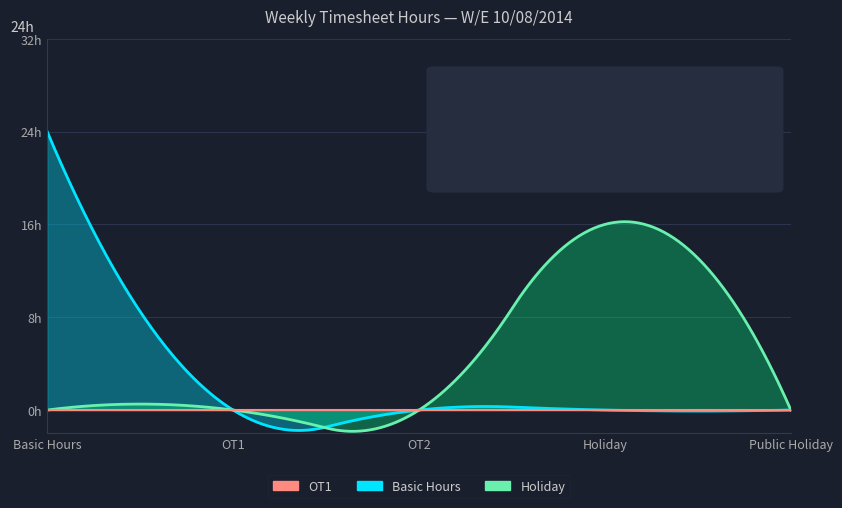

The Basic Hours series shows 8 at Basic Hours. True or false?

False